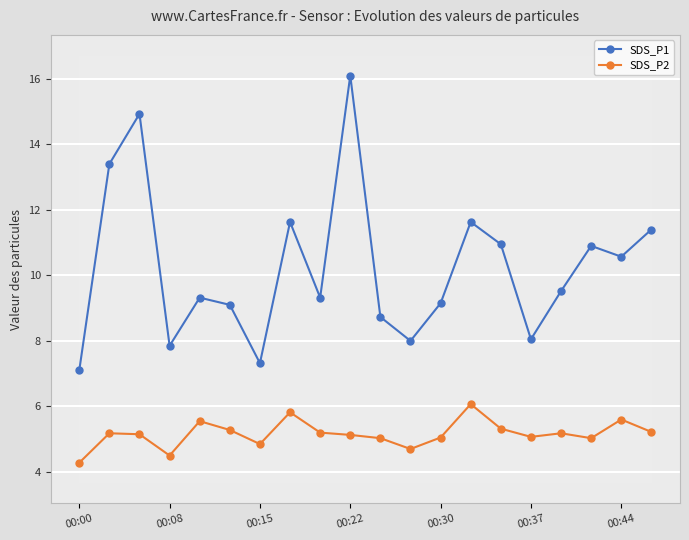

Reading right to left, what are all the values shown in this chart?

SDS_P1: 11.4	10.6	10.9	9.5	8.1	10.9	11.6	9.2	8.0	8.7	16.1	9.3	11.6	7.3	9.1	9.3	7.8	14.9	13.4	7.1
SDS_P2: 5.2	5.6	5.0	5.2	5.1	5.3	6.1	5.0	4.7	5.0	5.1	5.2	5.8	4.8	5.3	5.5	4.5	5.2	5.2	4.3